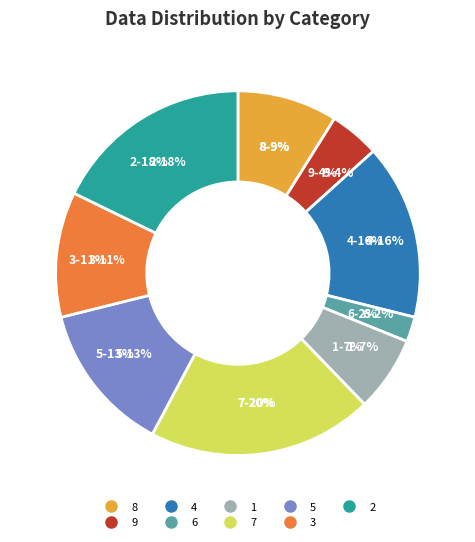

Does 1 account for over 50% of the chart?

No